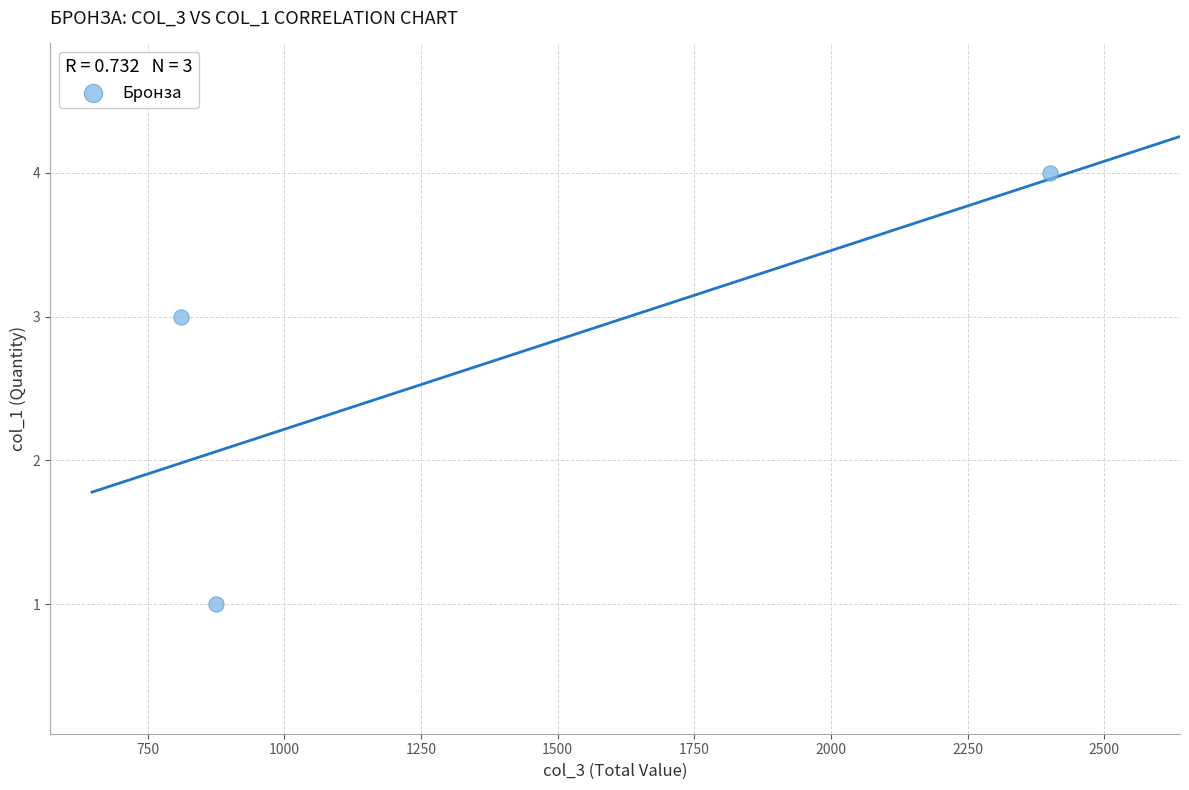

What is the average X value?

1362